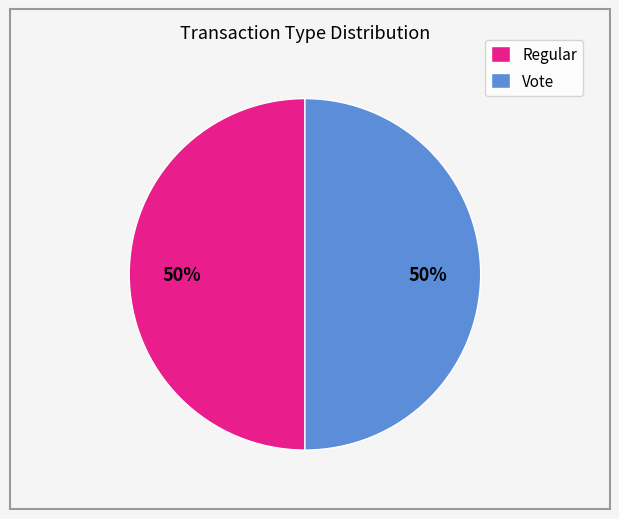

The Regular slice represents 40% of the pie. True or false?

False